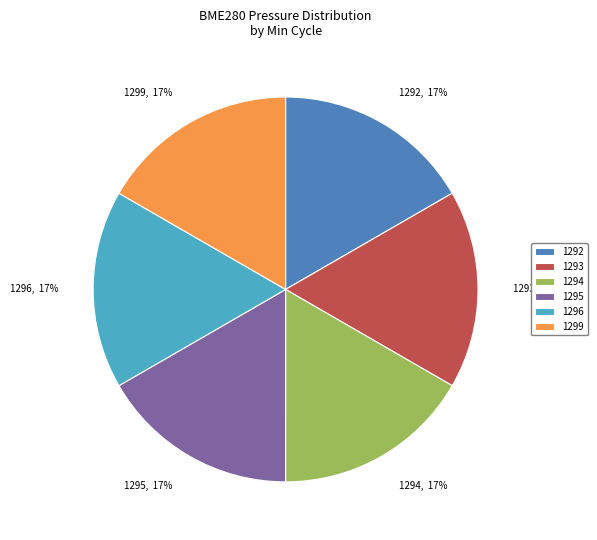

Approximately how many times larger is the value at 1296 compared to 1294?

1.0